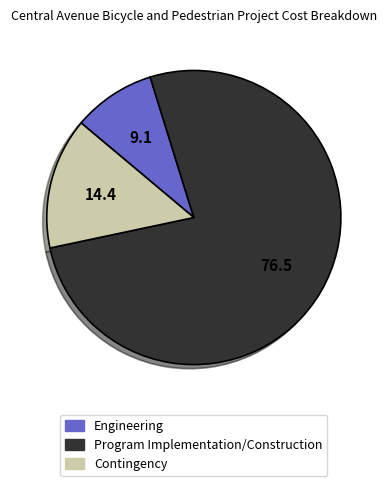

Is there any slice that represents more than half of the pie?

Yes